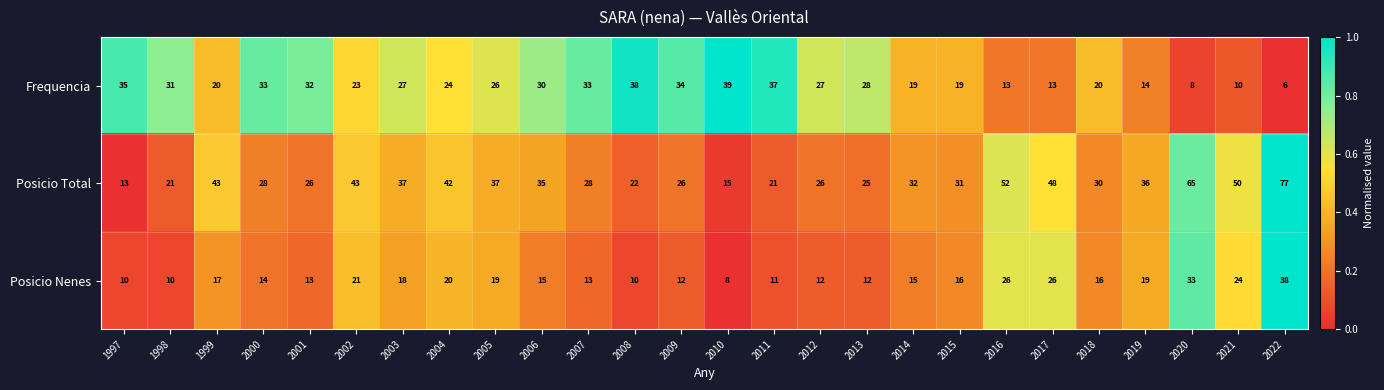

At which label does Frequencia reach its peak?

2010